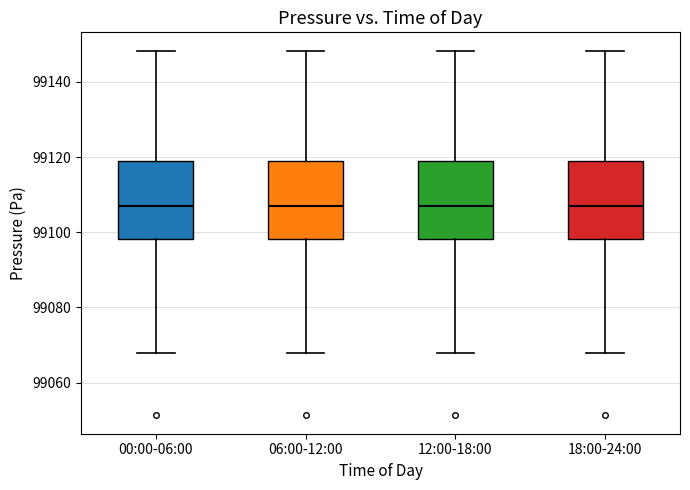

Where is the lower edge of the box for 06:00-12:00 on the y-axis? The values are not printed on the chart, so give them approximately, as read against the axis.

99098